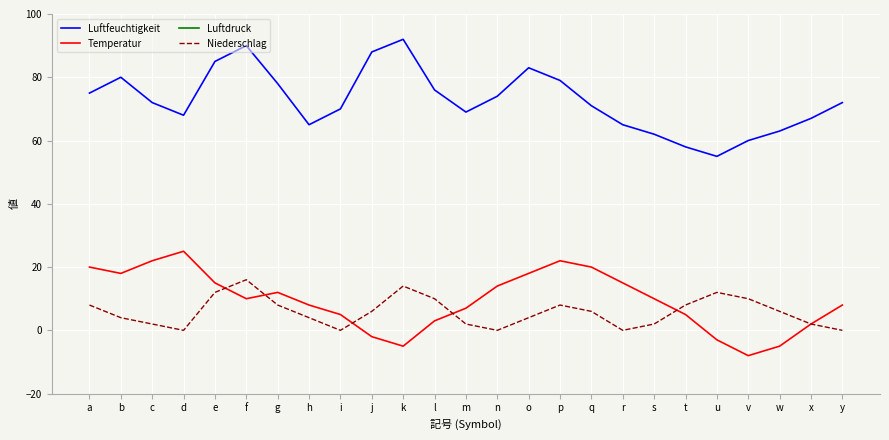

Reading left to right, list all the values displayed in this chart.

Luftfeuchtigkeit: 75.0	80.0	72.0	68.0	85.0	90.0	78.0	65.0	70.0	88.0	92.0	76.0	69.0	74.0	83.0	79.0	71.0	65.0	62.0	58.0	55.0	60.0	63.0	67.0	72.0
Temperatur: 20.0	18.0	22.0	25.0	15.0	10.0	12.0	8.0	5.0	-2.0	-5.0	3.0	7.0	14.0	18.0	22.0	20.0	15.0	10.0	5.0	-3.0	-8.0	-5.0	2.0	8.0
Luftdruck: 765.0	768.8	772.5	771.0	766.5	763.5	761.2	762.8	766.5	770.2	774.0	776.2	772.5	768.8	765.0	762.0	760.5	763.5	767.2	771.0	768.8	765.0	762.0	764.2	768.0
Niederschlag: 8.0	4.0	2.0	0.0	12.0	16.0	8.0	4.0	0.0	6.0	14.0	10.0	2.0	0.0	4.0	8.0	6.0	0.0	2.0	8.0	12.0	10.0	6.0	2.0	0.0